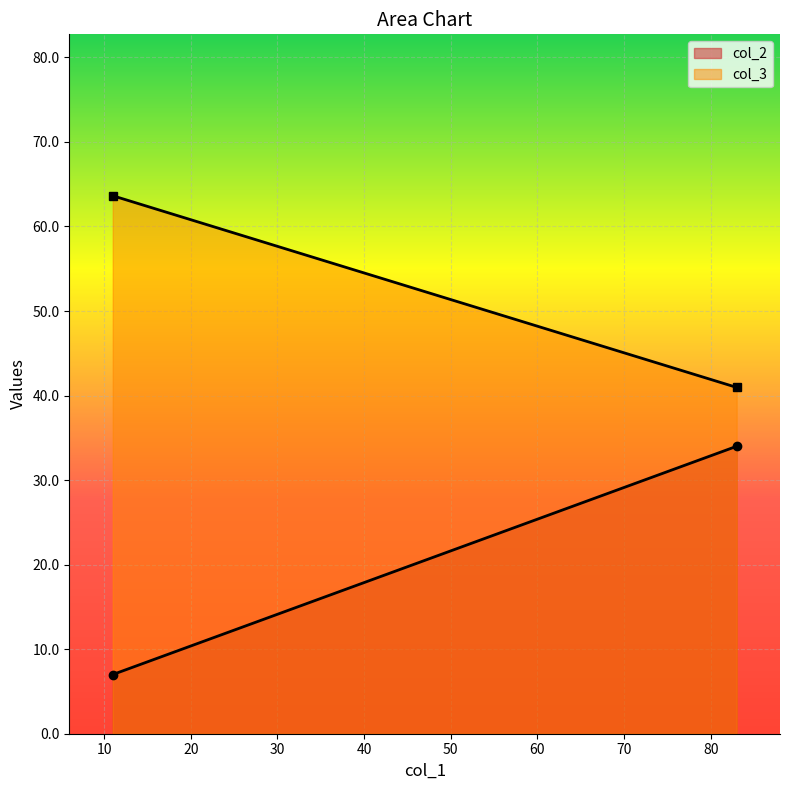

How many values in the col_2 series are below 34?

1